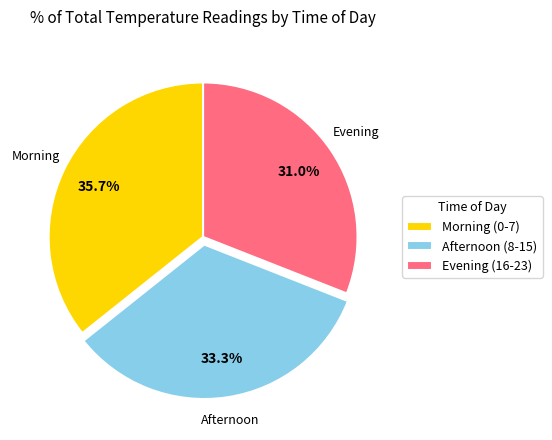

Combined, what portion of the pie is Morning (0-7) and Evening (16-23)?

66.7%